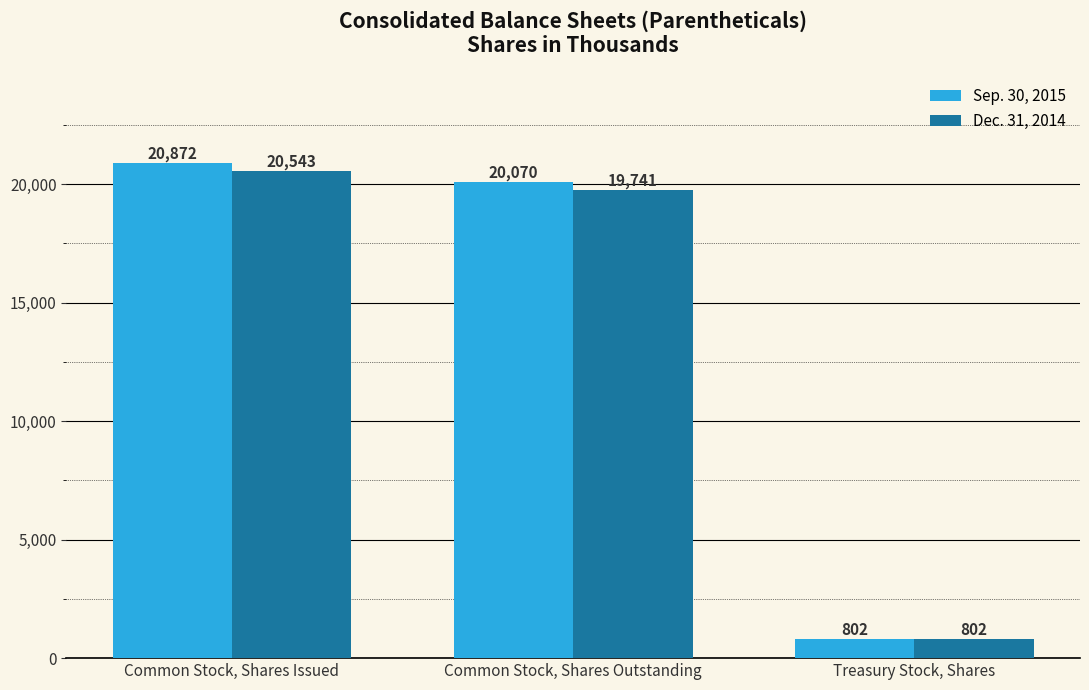

What is the value of the Sep. 30, 2015 bar at the 2nd from the left?

20070